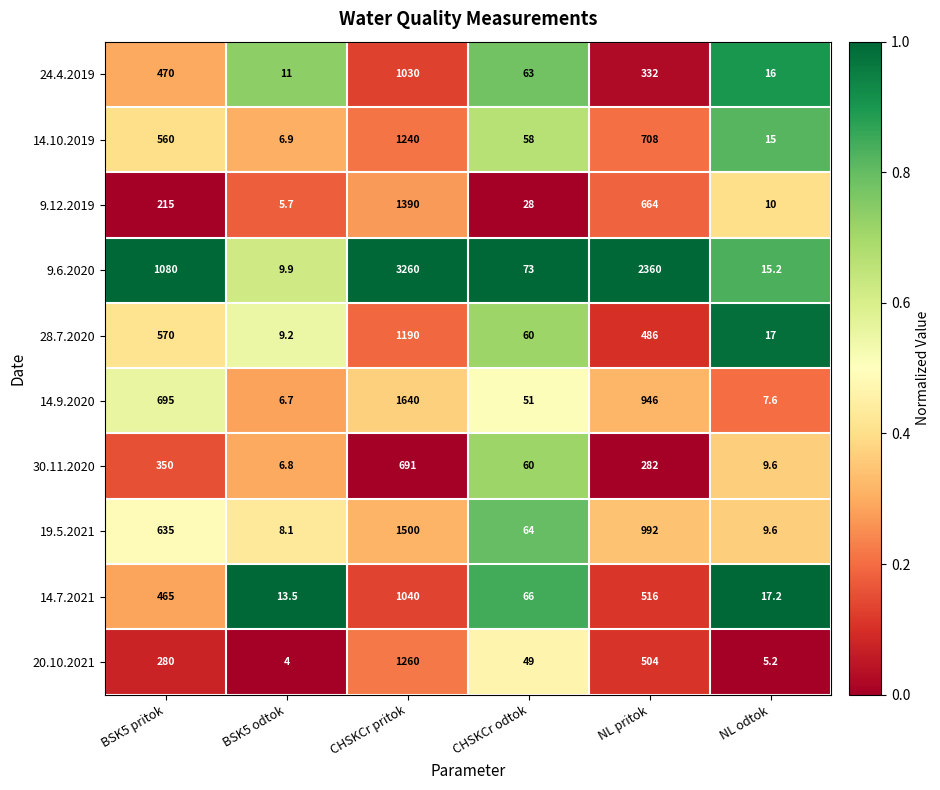

What is the spread (max minus min) of values at NL odtok?

12.0